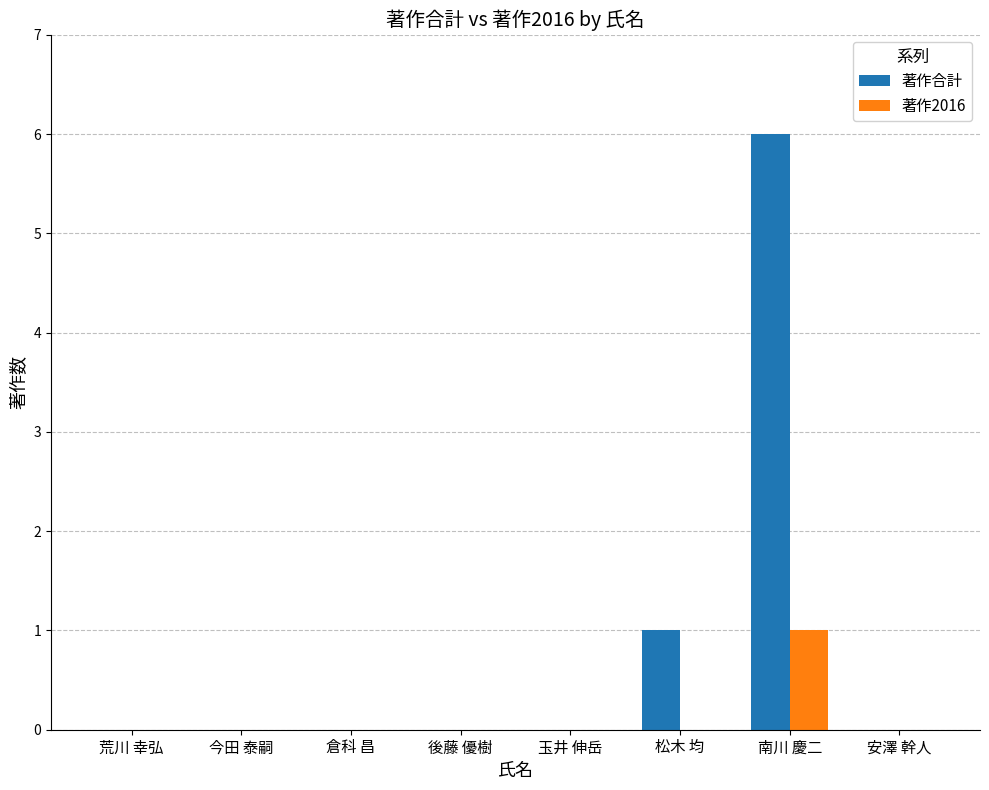

Reading right to left, list all the values displayed in this chart.

著作合計: 安澤 幹人=0	南川 慶二=6	松木 均=1	玉井 伸岳=0	後藤 優樹=0	倉科 昌=0	今田 泰嗣=0	荒川 幸弘=0
著作2016: 安澤 幹人=0	南川 慶二=1	松木 均=0	玉井 伸岳=0	後藤 優樹=0	倉科 昌=0	今田 泰嗣=0	荒川 幸弘=0